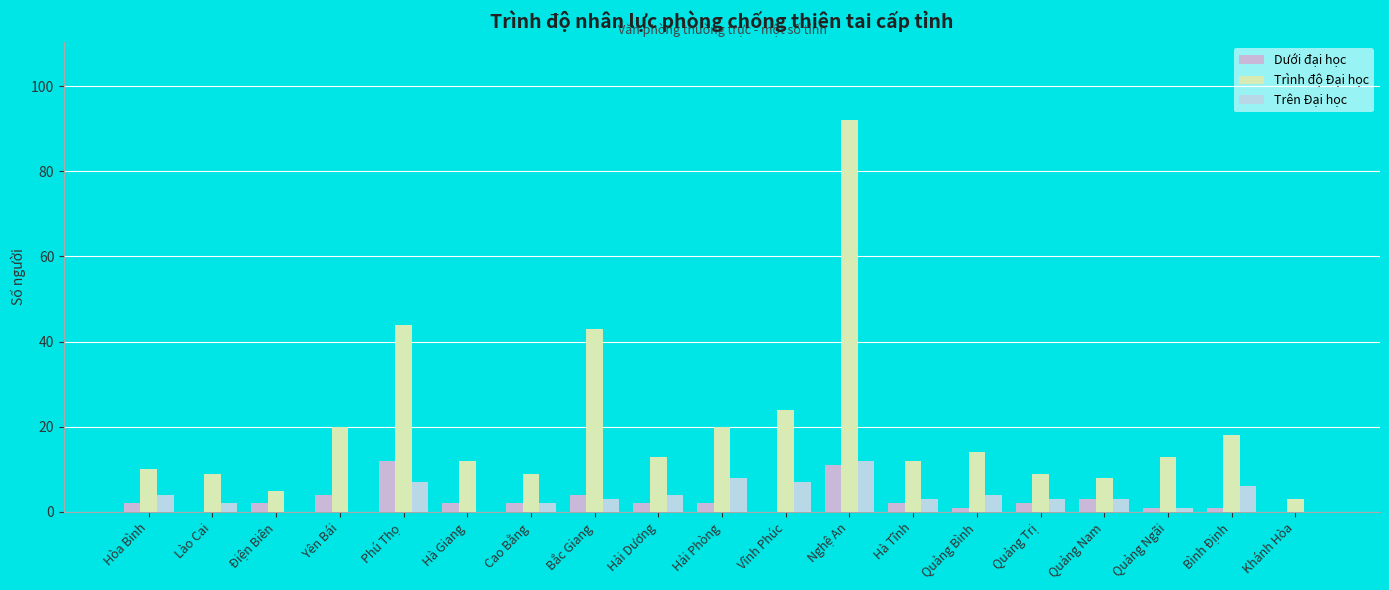

At which category is the sum across all series the highest?

Nghệ An